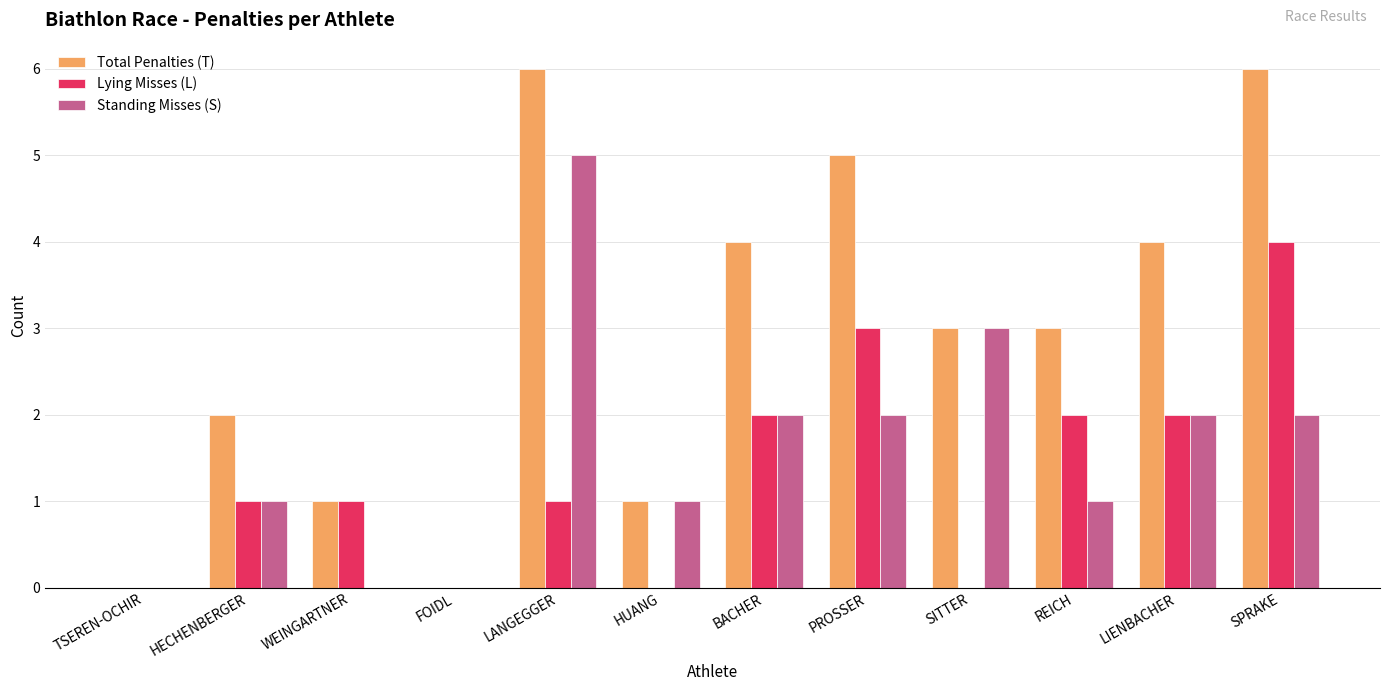

What is the highest value of the Lying Misses (L) series?

4